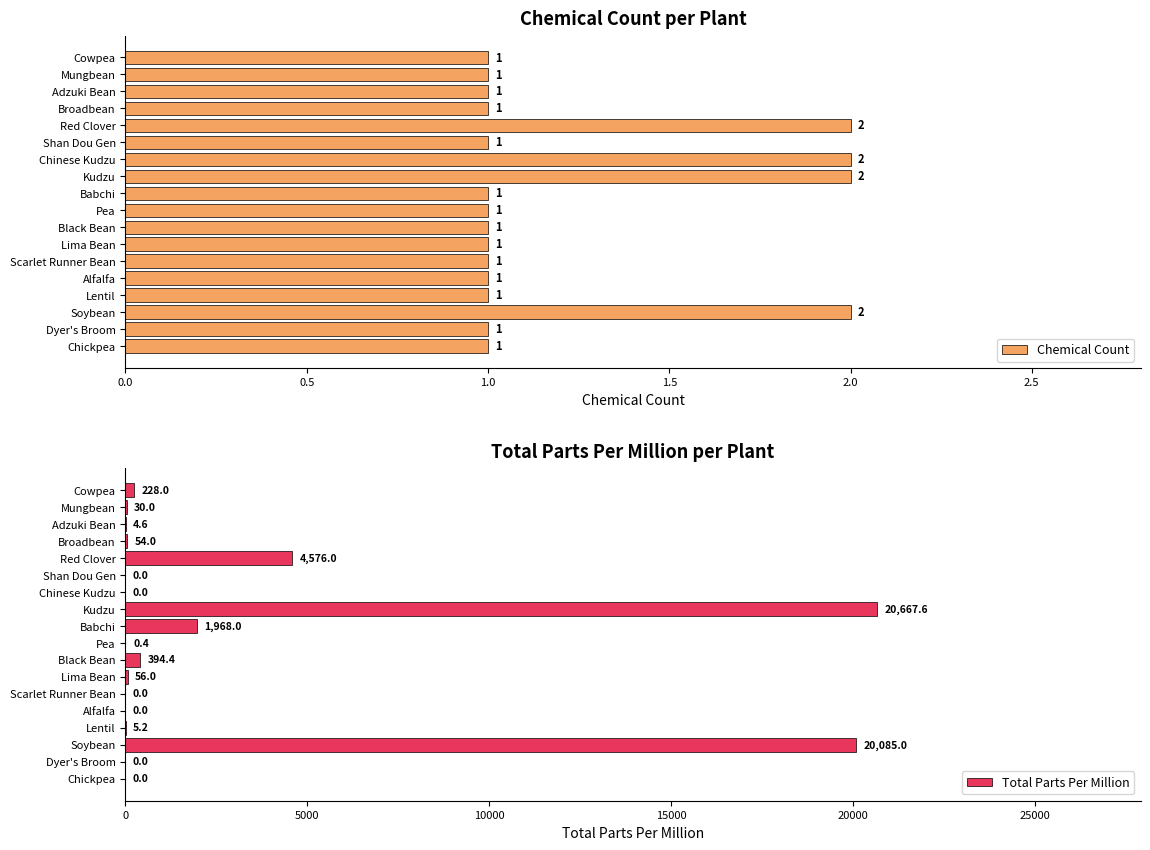

How many categories are shown in the chart?

18